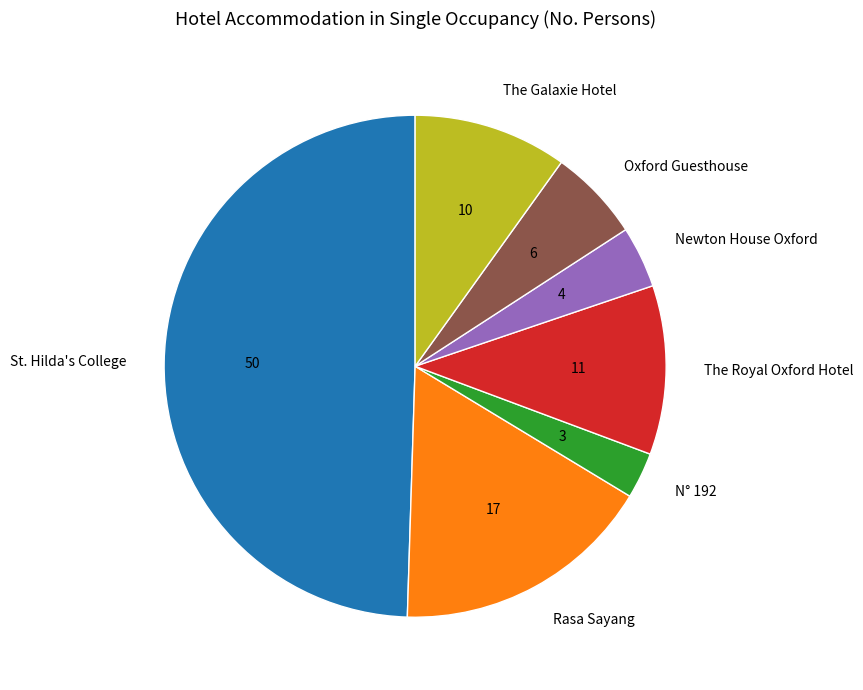

What is the smallest slice in the pie chart?

N° 192